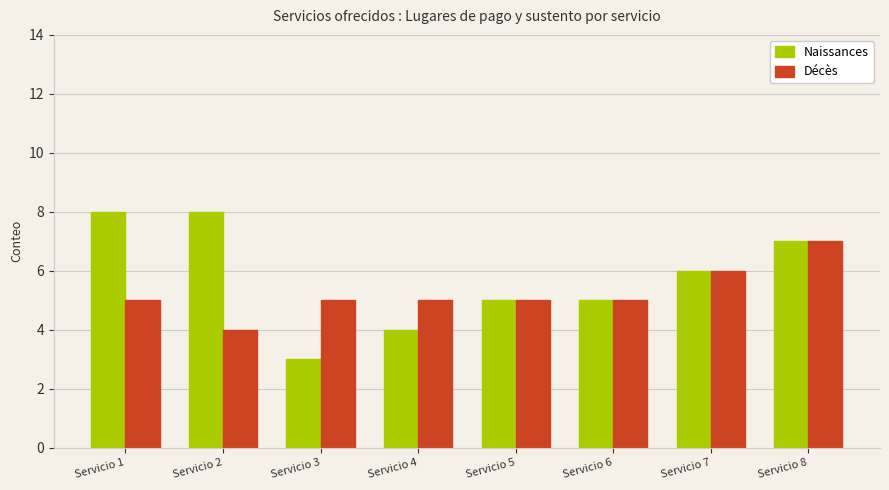

Reading left to right, extract all data points from this chart.

Naissances: 8	8	3	4	5	5	6	7
Décès: 5	4	5	5	5	5	6	7